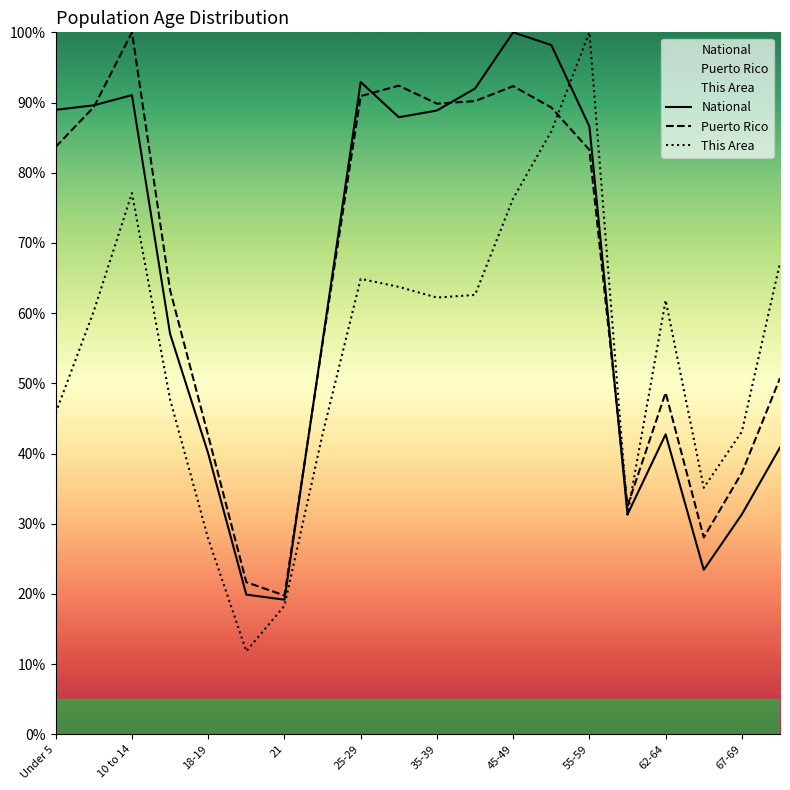

What is the difference between the second highest and second lowest values in the National series?

78.3